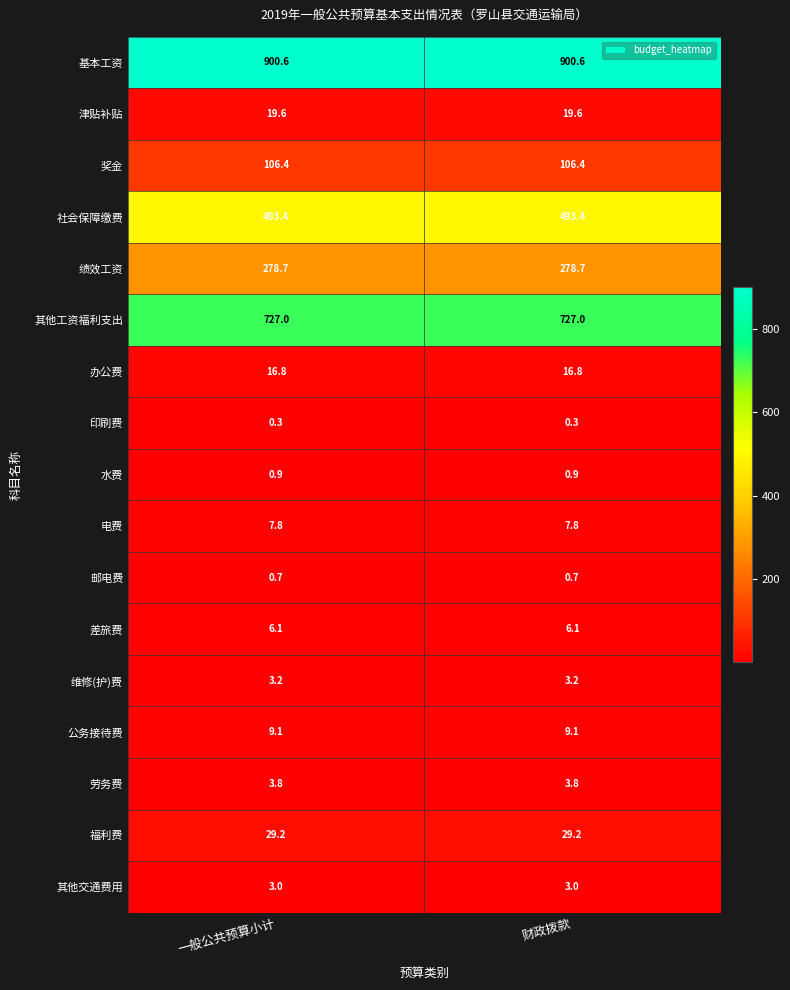

The value of 福利费 at 一般公共预算小计 is 42.8. True or false?

False